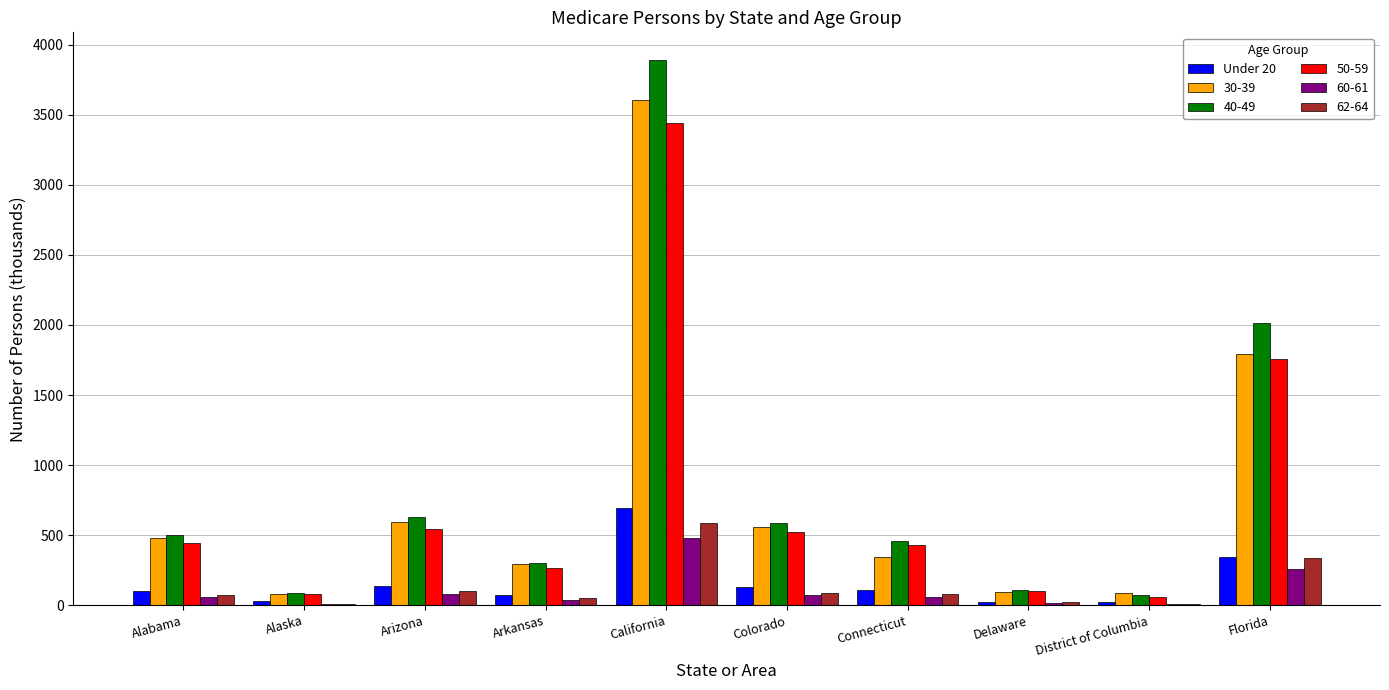

What is the greatest value displayed?

3892.9